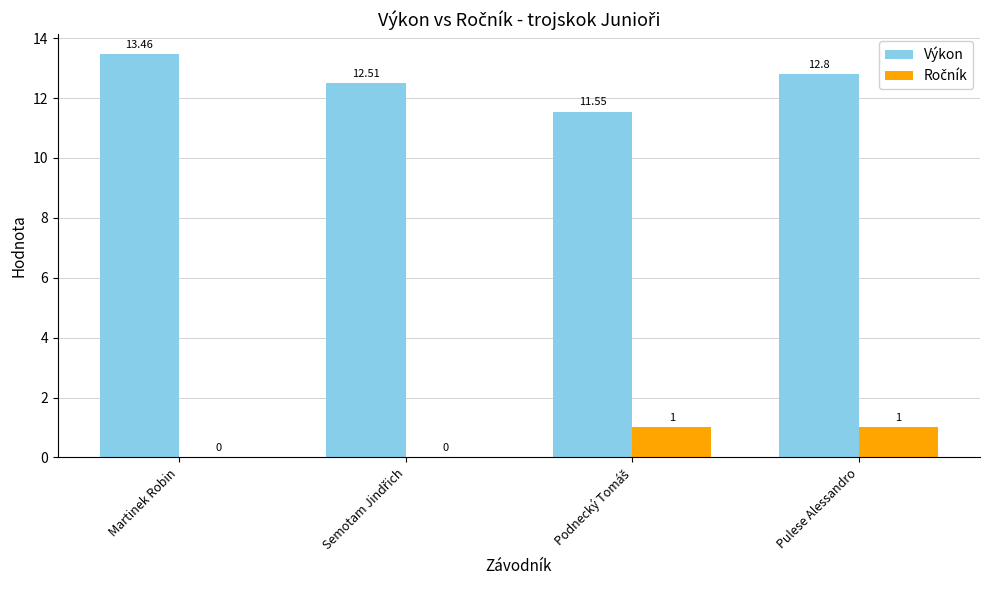

Which series has the largest total across all categories?

Výkon